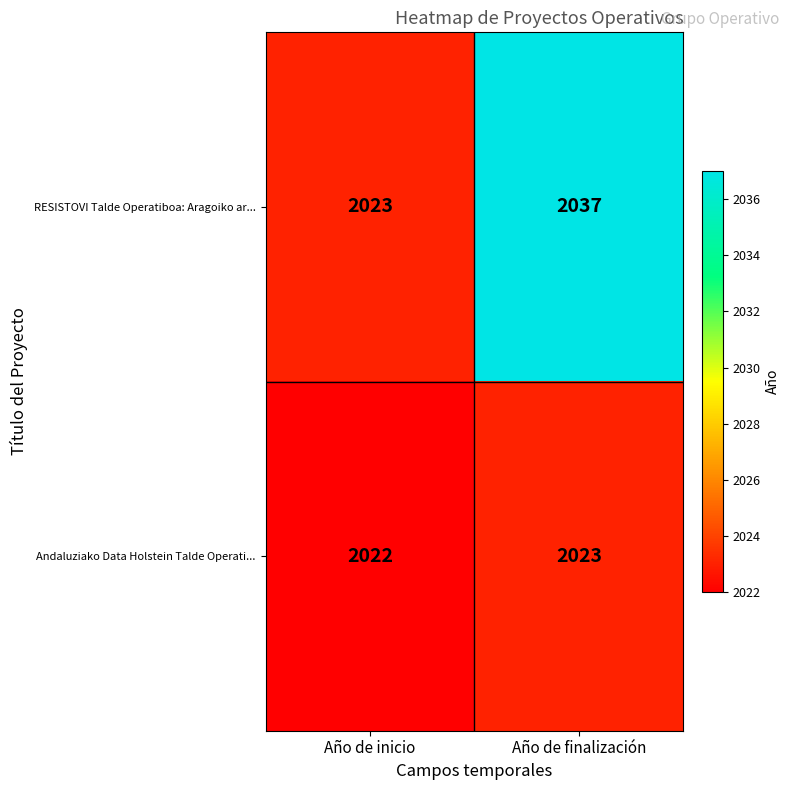

Reading left to right, list all the values displayed in this chart.

RESISTOVI Talde Operatiboa: Aragoiko ar...: Año de inicio=2023	Año de finalización=2037
Andaluziako Data Holstein Talde Operati...: Año de inicio=2022	Año de finalización=2023